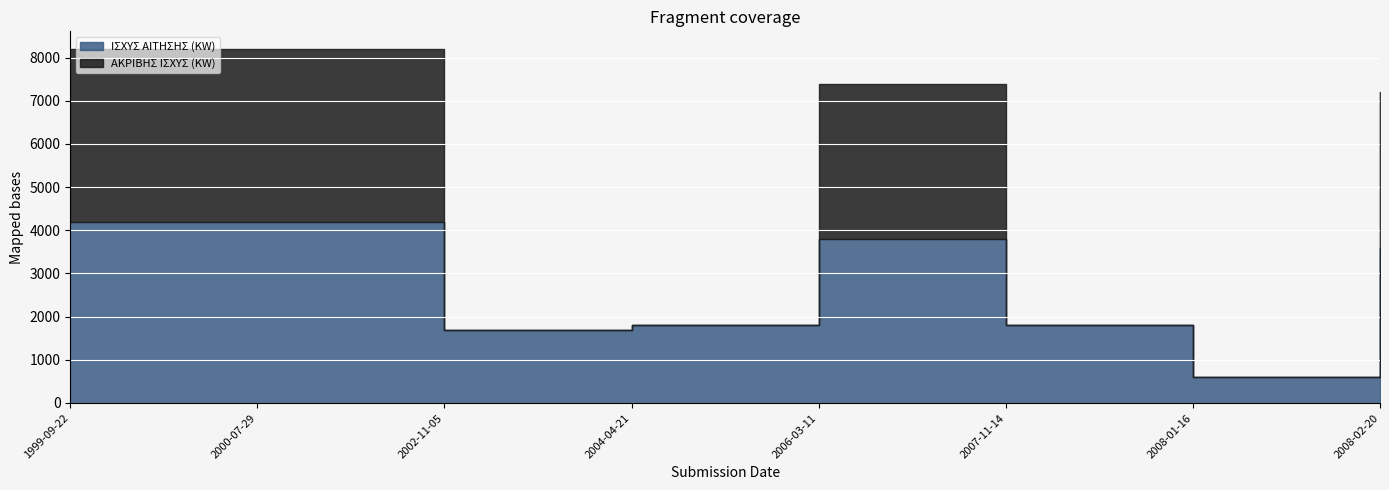

Reading left to right, extract all data points from this chart.

ΙΣΧΥΣ ΑΙΤΗΣΗΣ (KW): 4200	4200	1700	1800	3800	1800	600	3600
ΑΚΡΙΒΗΣ ΙΣΧΥΣ (KW): 4000	4000	0	0	3600	0	0	3600